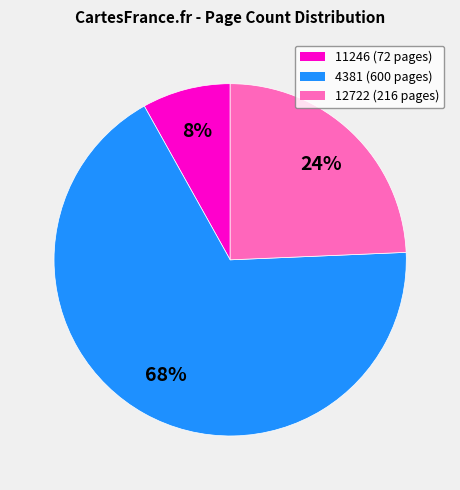

Which has a higher value, 12722 or 11246?

12722